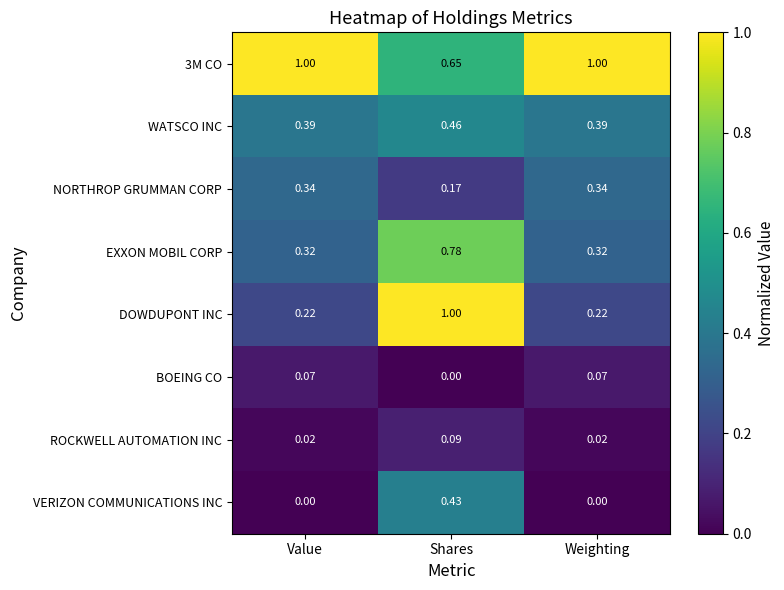

Which series has the widest spread of values?

DOWDUPONT INC